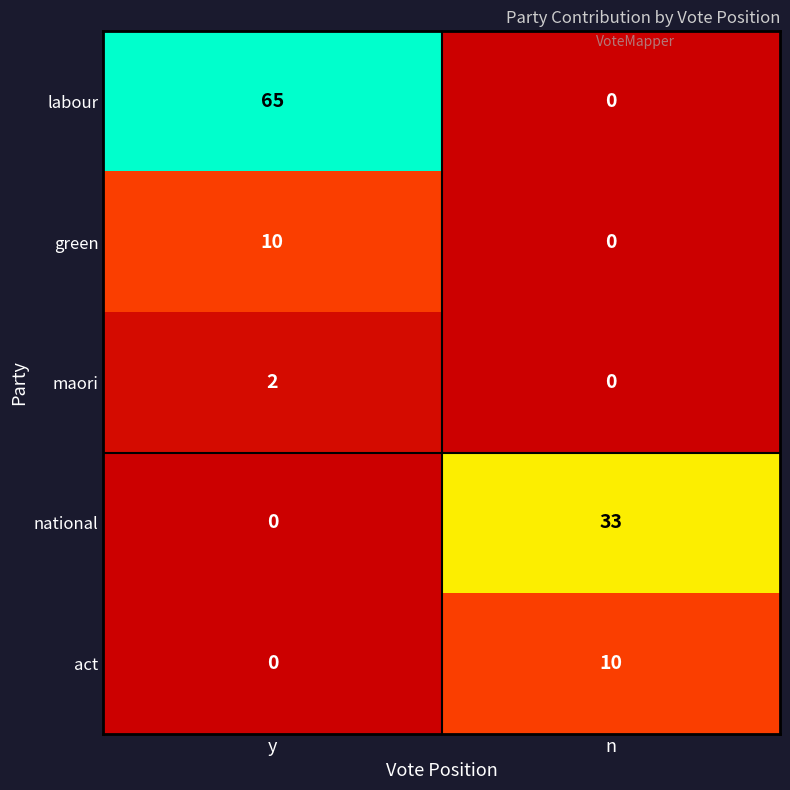

What is the difference between the maximum and minimum values in the green series?

10